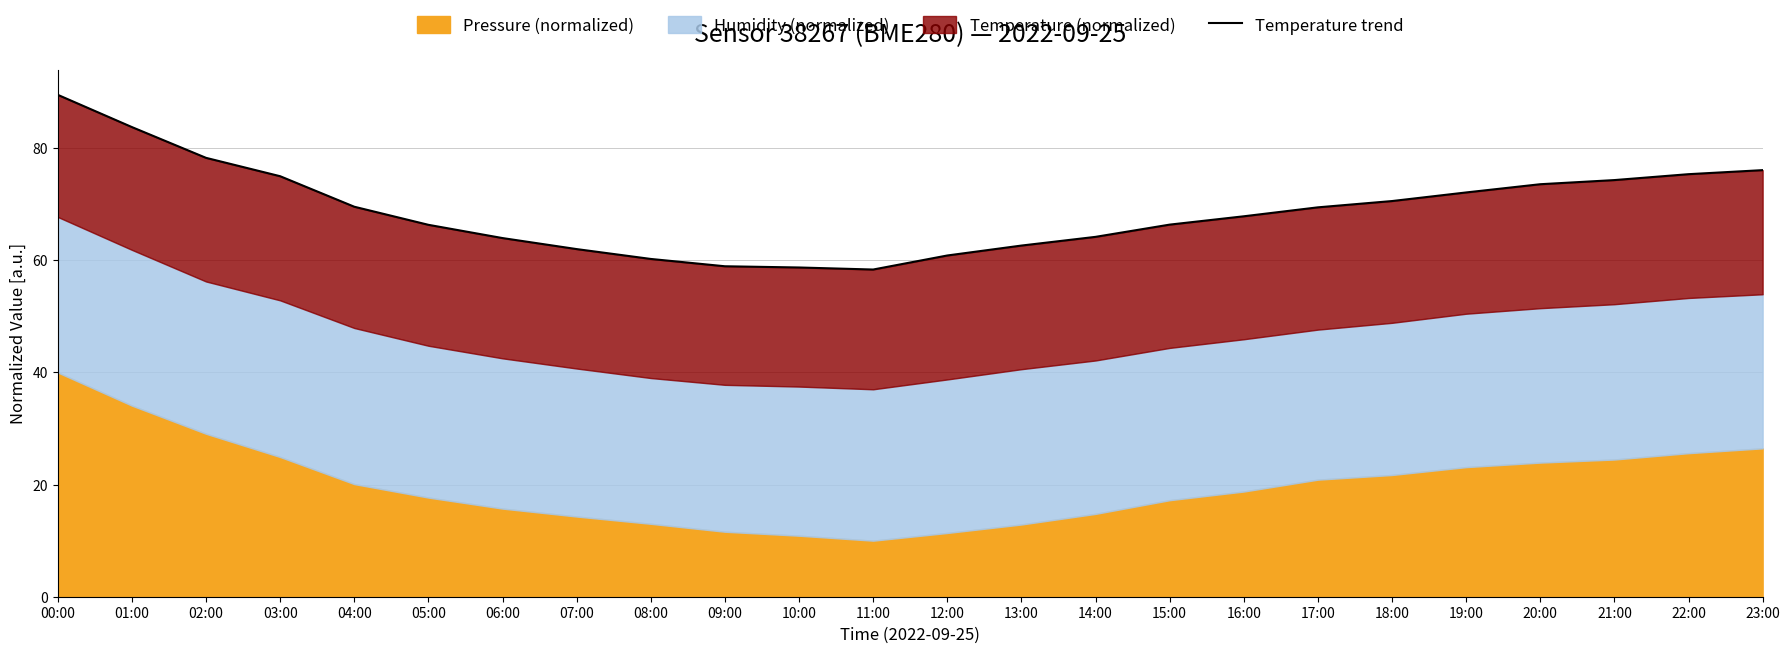

Where does the data first go above 69?

00:00